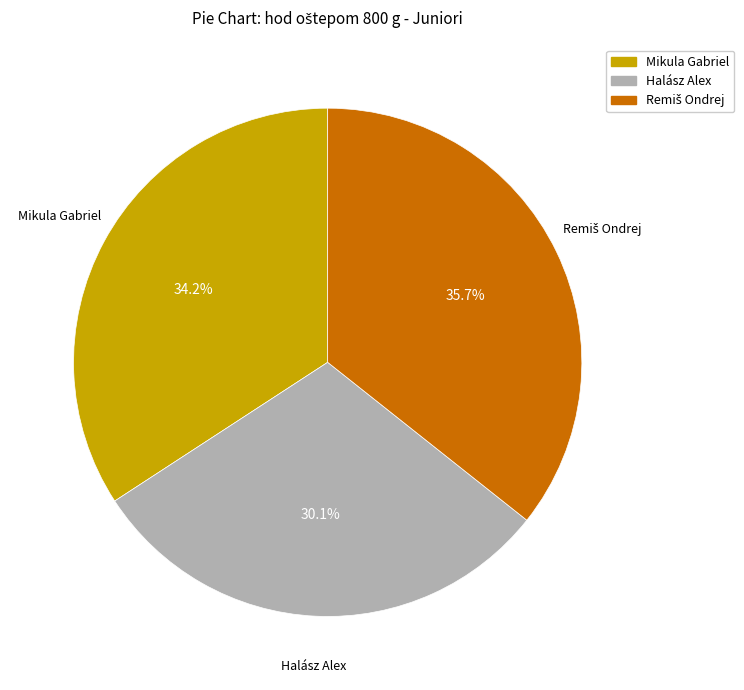

Is there any slice that represents more than half of the pie?

No